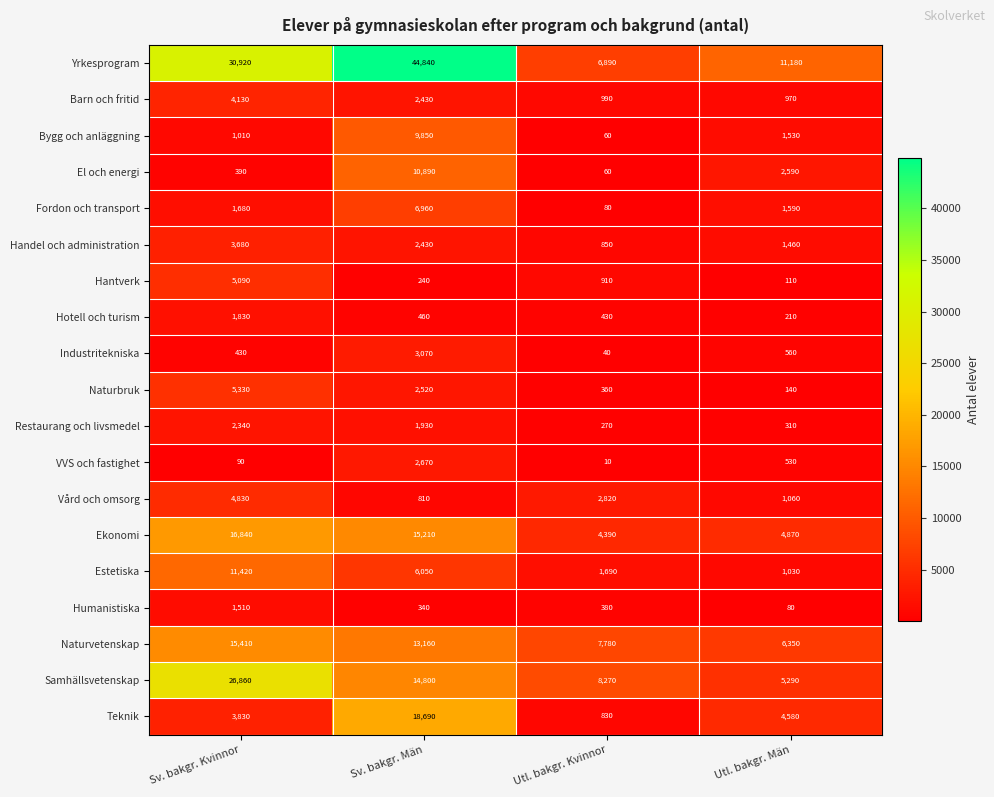

At which label does Yrkesprogram reach its peak?

Sv. bakgr. Män